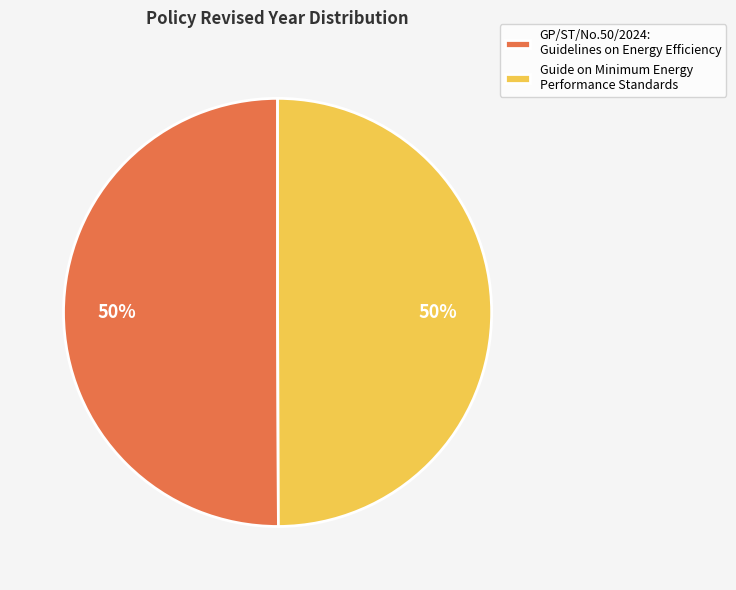

To the nearest percent, what percentage of the pie is GP/ST/No.50/2024: Guidelines on Energy Efficiency?

50%